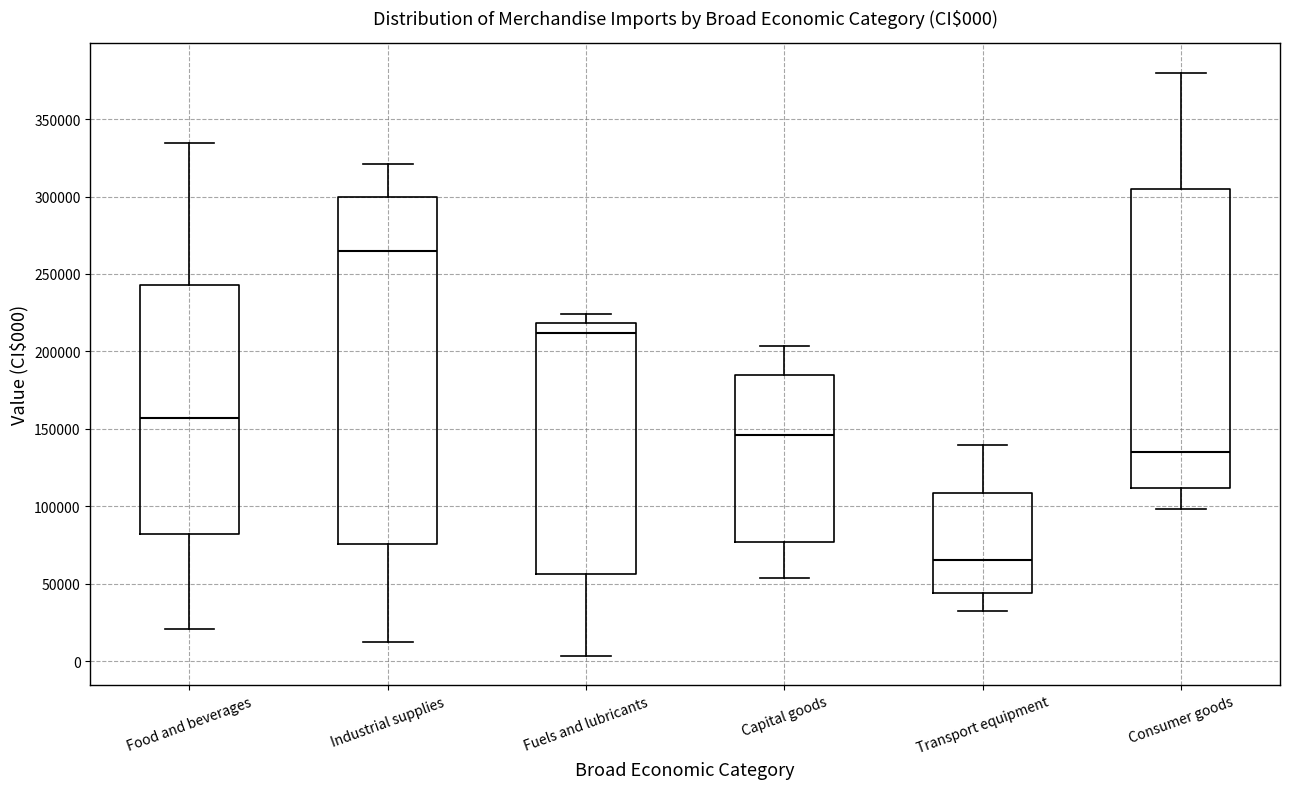

Which box has the highest median line?

Industrial supplies